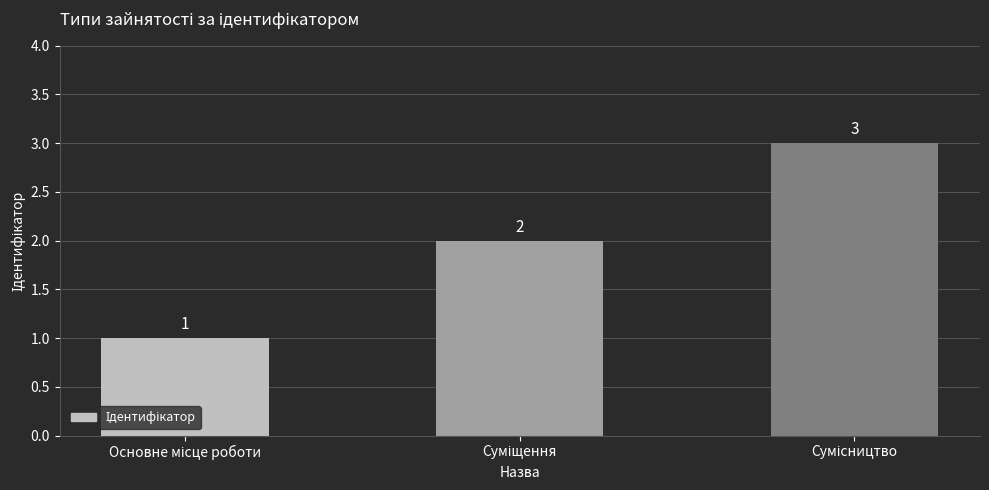

What is the greatest value displayed?

3